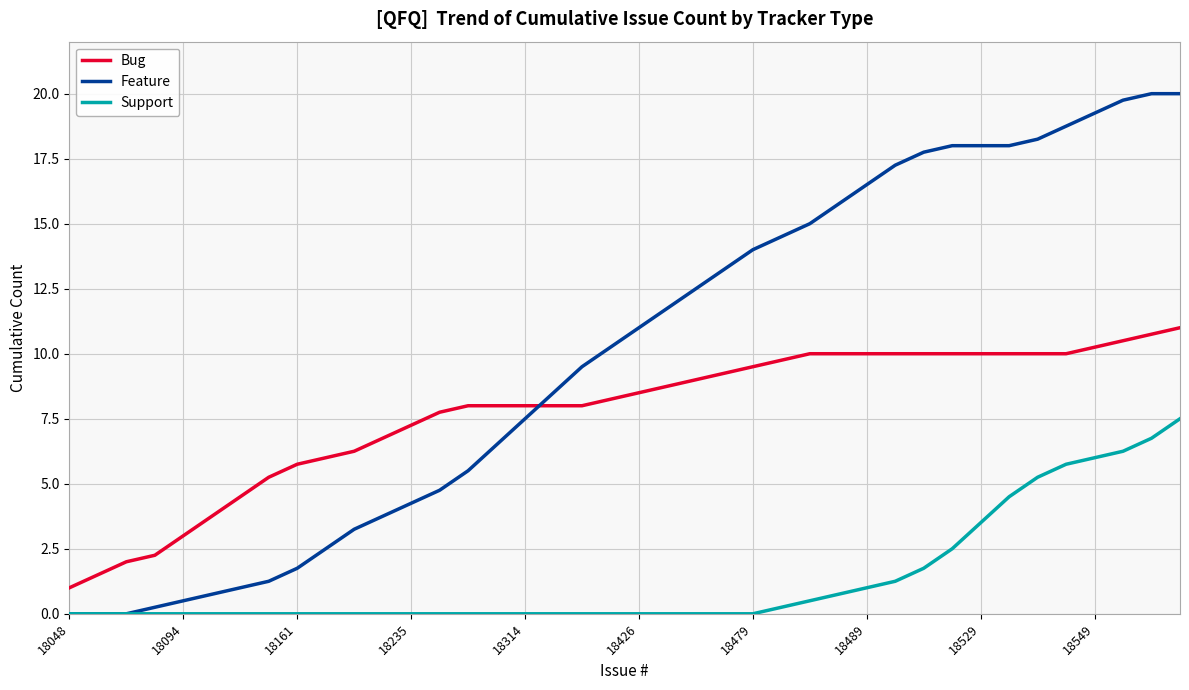

True or false: Bug and Support intersect in this chart.

False